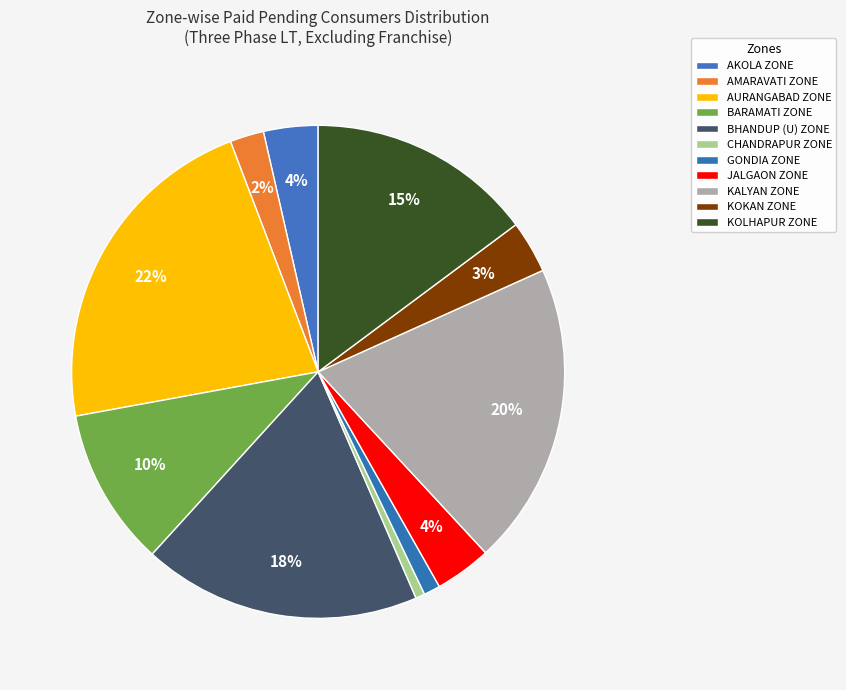

What percentage is the BARAMATI ZONE slice, to the nearest percent?

10%